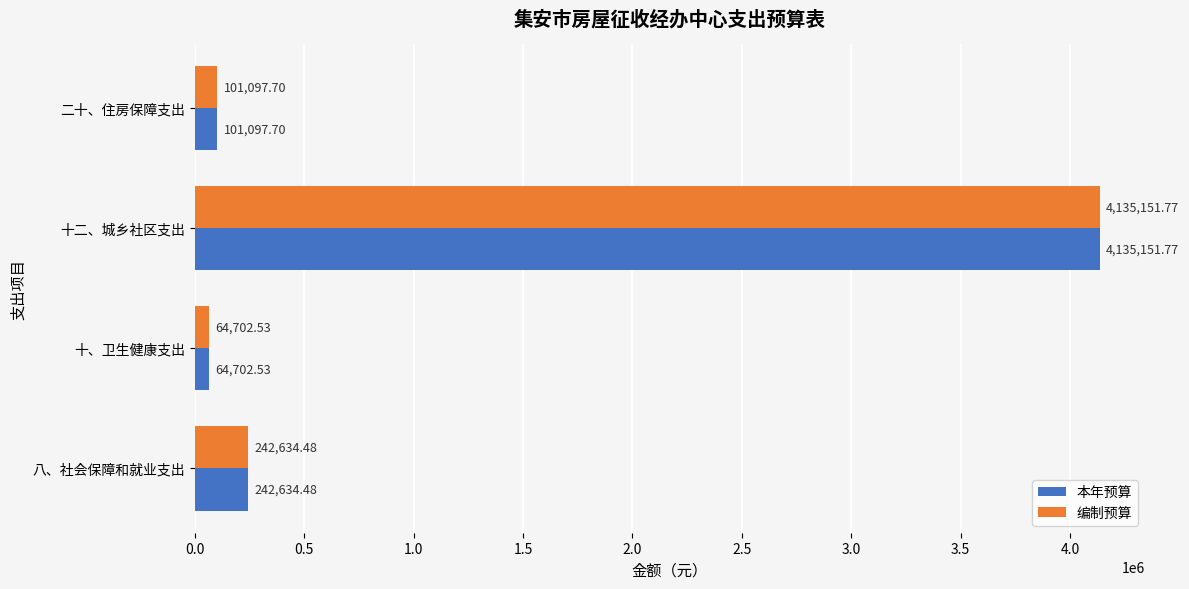

At which category is the sum across all series the highest?

十二、城乡社区支出